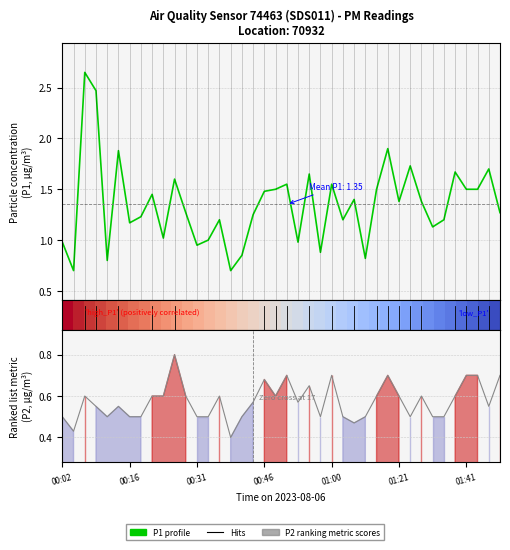

What is the difference between the maximum and minimum values in the P2 profile series?

0.4